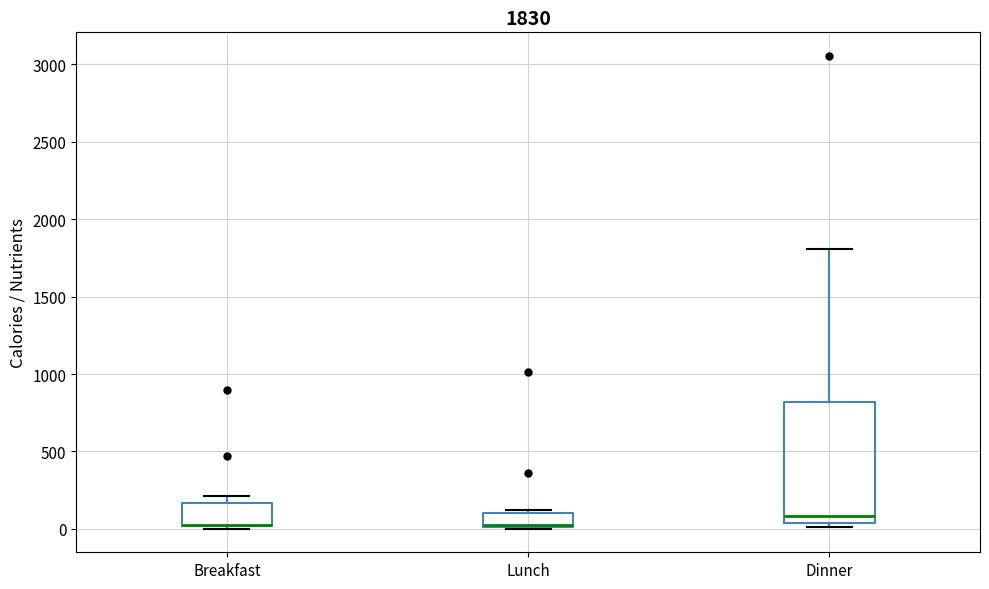

Comparing the boxes themselves (not the whiskers), which one is the tallest?

Dinner